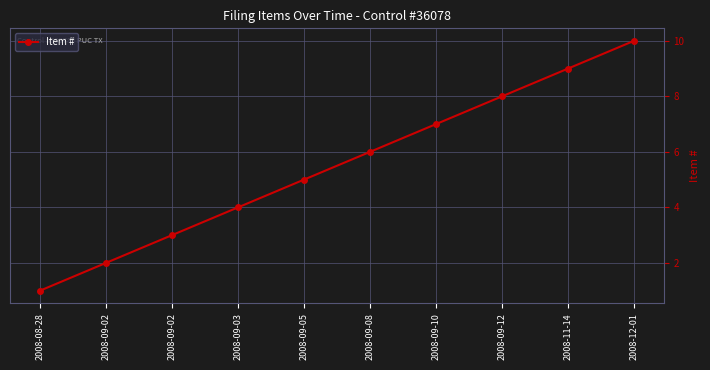

True or false: the data has more than 0 interior local peaks.

False